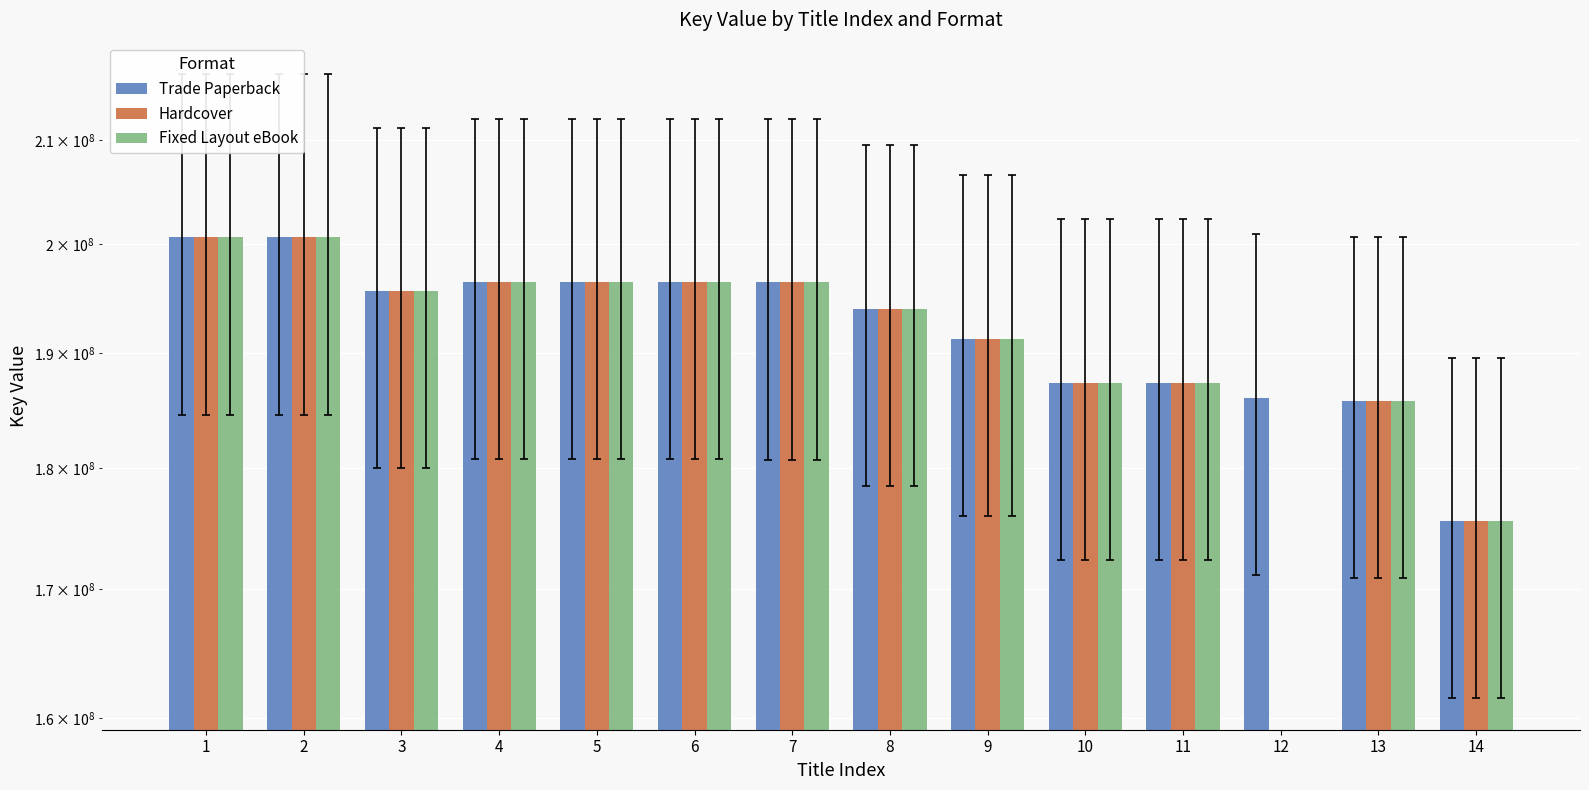

Which has a higher value, 13 or 11?

11